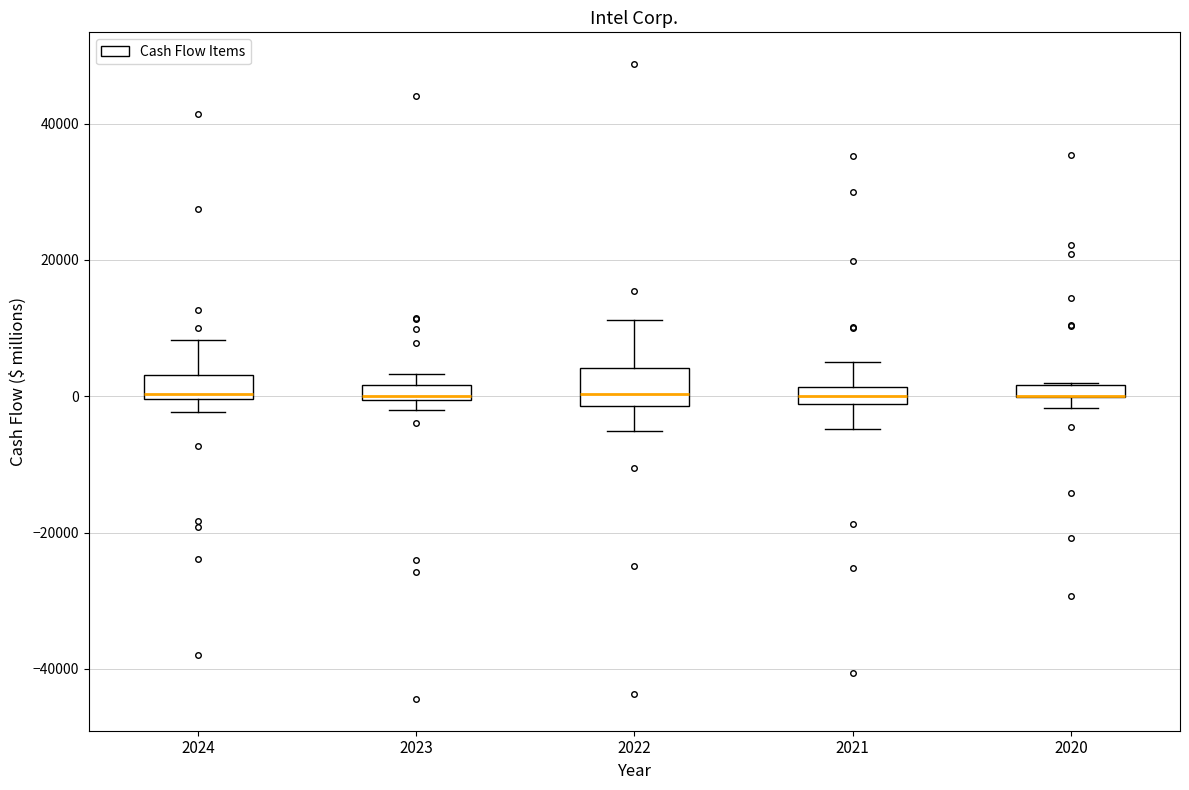

Where is the upper edge of the box at x = 2023 on the y-axis? The values are not printed on the chart, so give them approximately, as read against the axis.

2000